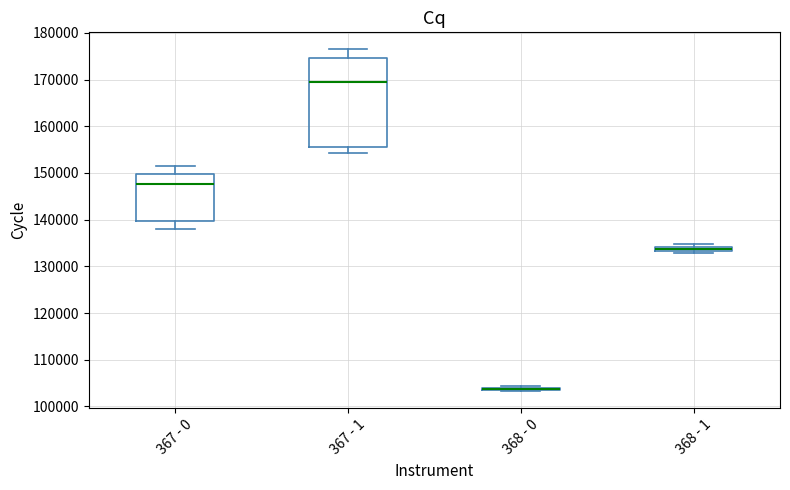

Comparing the boxes themselves (not the whiskers), which one is the tallest?

367 - 1